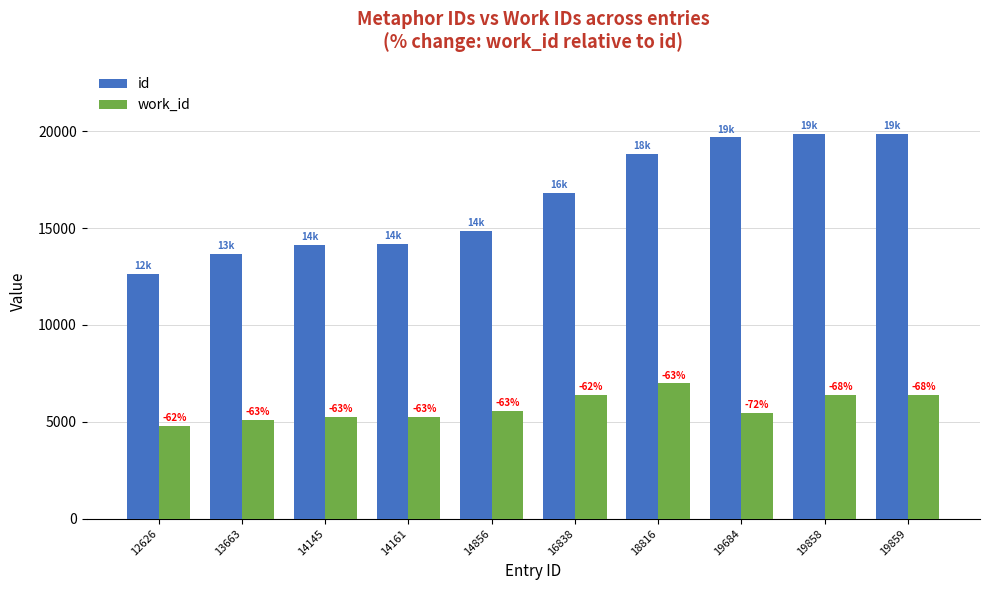

Reading left to right, extract all data points from this chart.

id: 12626=12626	13663=13663	14145=14145	14161=14161	14856=14856	16838=16838	18816=18816	19684=19684	19858=19858	19859=19859
work_id: 12626=4768	13663=5082	14145=5250	14161=5248	14856=5560	16838=6366	18816=6982	19684=5443	19858=6366	19859=6366